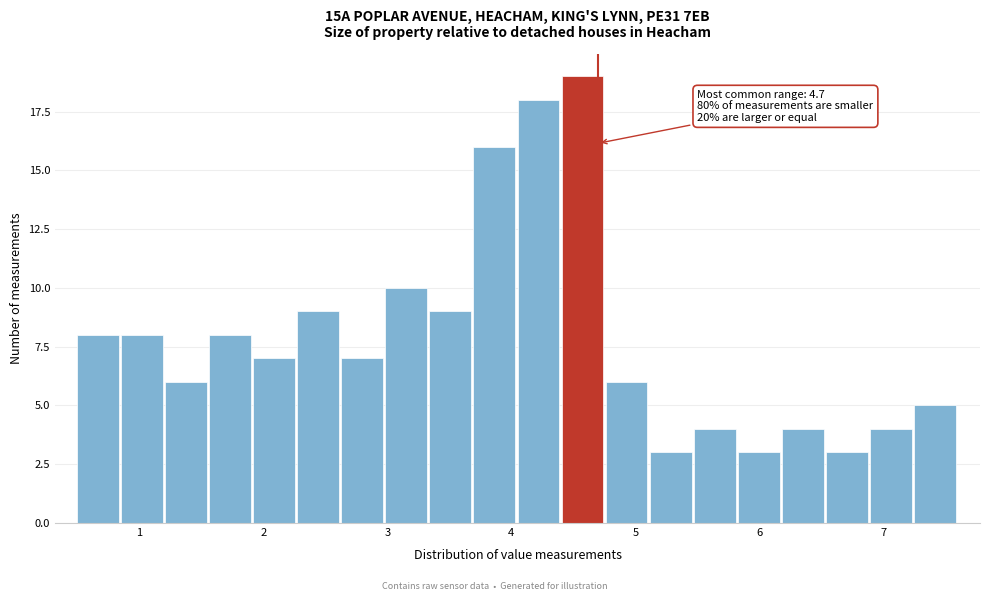

Read against the x-axis, roughly where is the centre of the tallest bar?

4.6